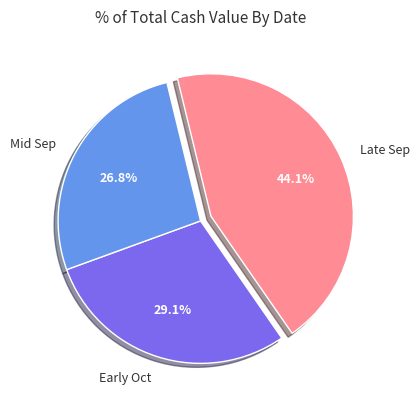

How many slices are in this pie chart?

3